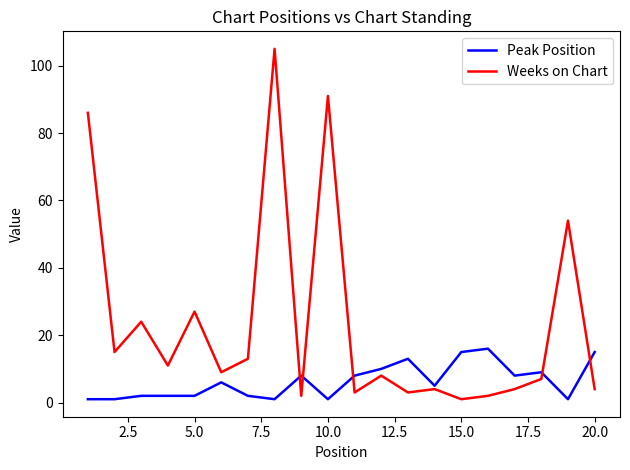

What are all the series names shown in the legend?

Peak Position, Weeks on Chart